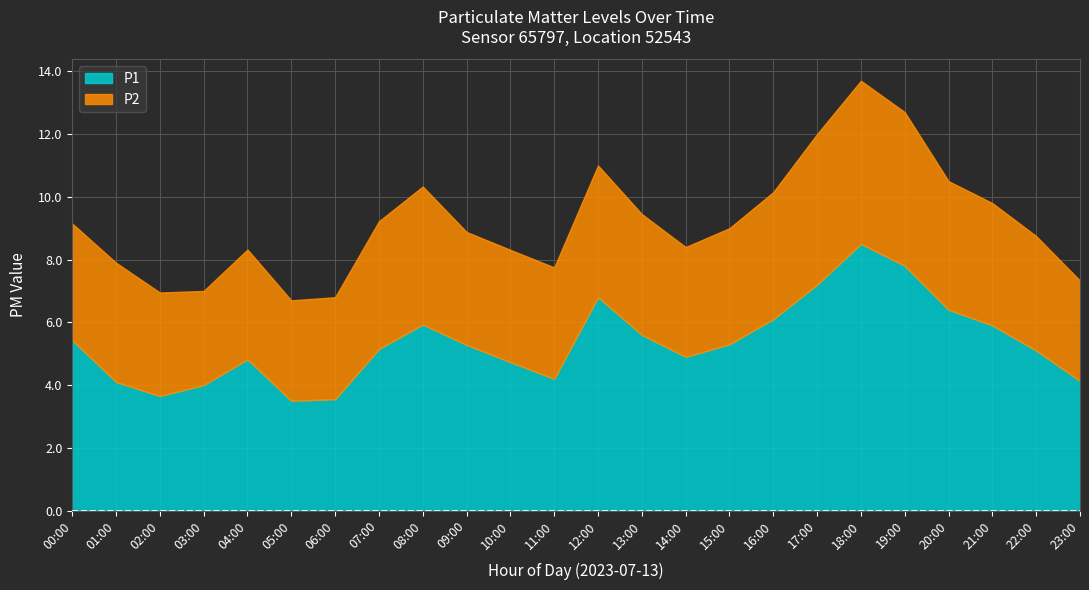

At which label does P1 reach its peak?

18:00